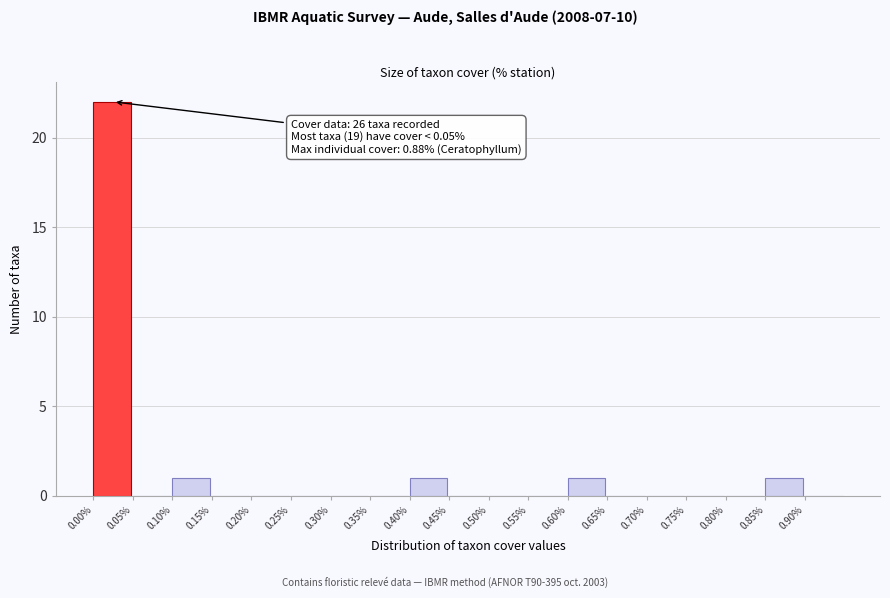

Which range on the x-axis has the tallest bar?

0.00 to 0.05